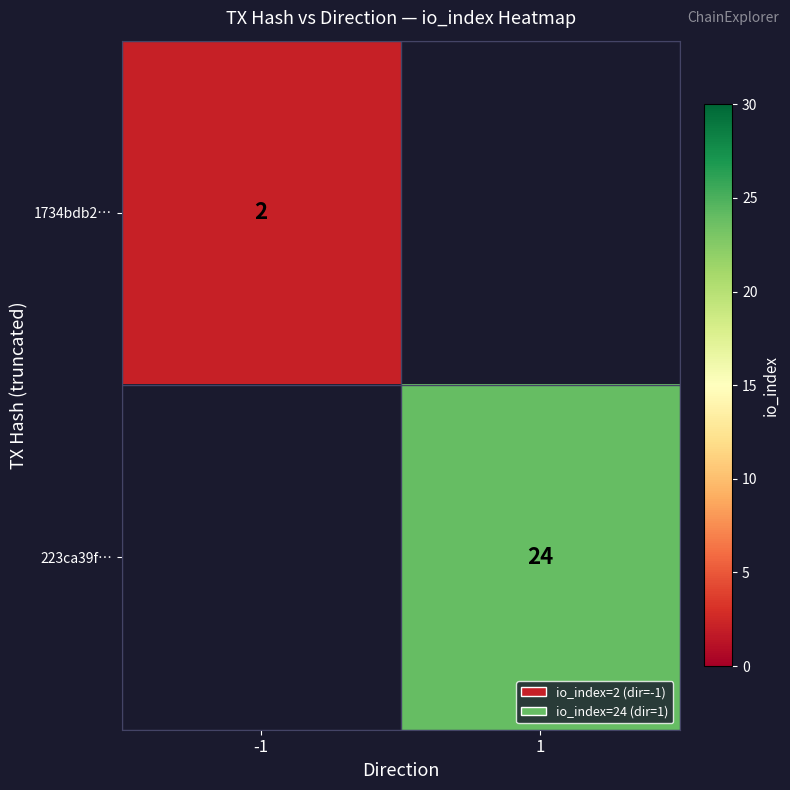

True or false: 1734bdb2… has a value of 1 at -1.

False